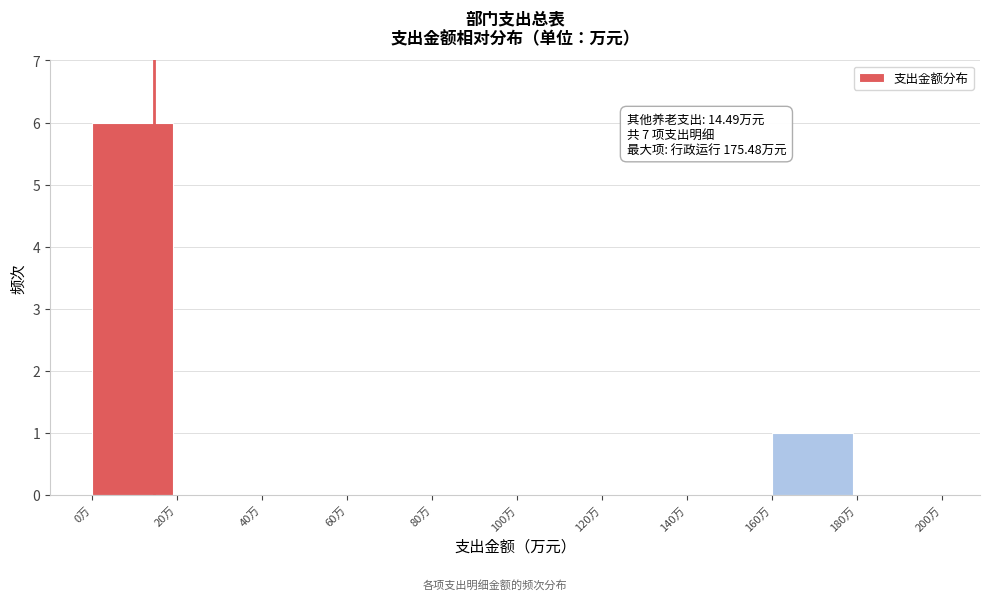

Which range on the x-axis has the tallest bar?

0 to 20